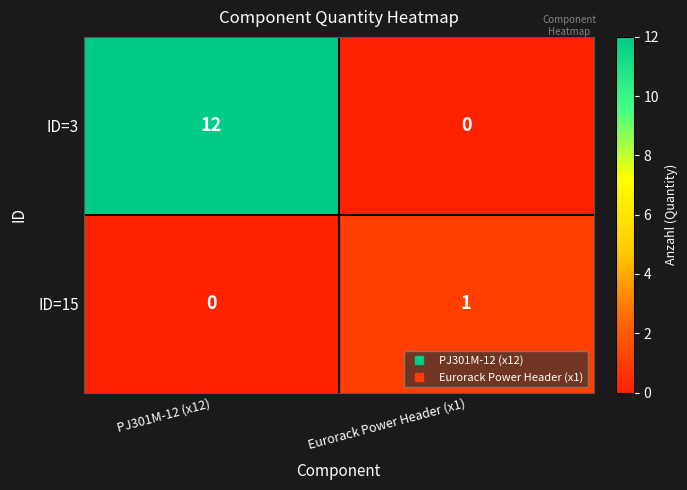

Reading left to right, transcribe all the data shown in this chart.

ID=3: PJ301M-12 (x12)=12	Eurorack Power Header (x1)=0
ID=15: PJ301M-12 (x12)=0	Eurorack Power Header (x1)=1